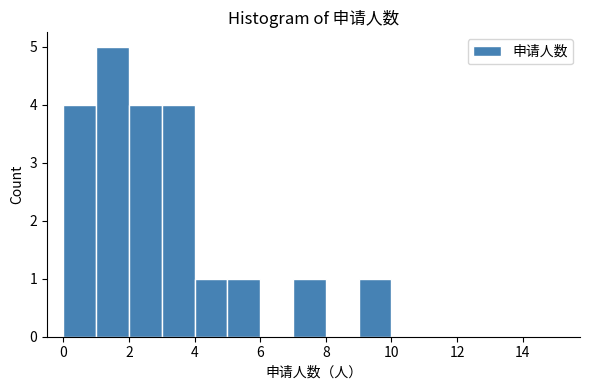

Reading left to right, list every bar in this chart as the range it spans on the x-axis followed by its height. The values are not printed on the chart, so give them approximately, as read against the axis.

0 to 1: 4
1 to 2: 5
2 to 3: 4
3 to 4: 4
4 to 5: 1
5 to 6: 1
6 to 7: 0
7 to 8: 1
8 to 9: 0
9 to 10: 1
10 to 11: 0
11 to 12: 0
12 to 13: 0
13 to 14: 0
14 to 15: 0